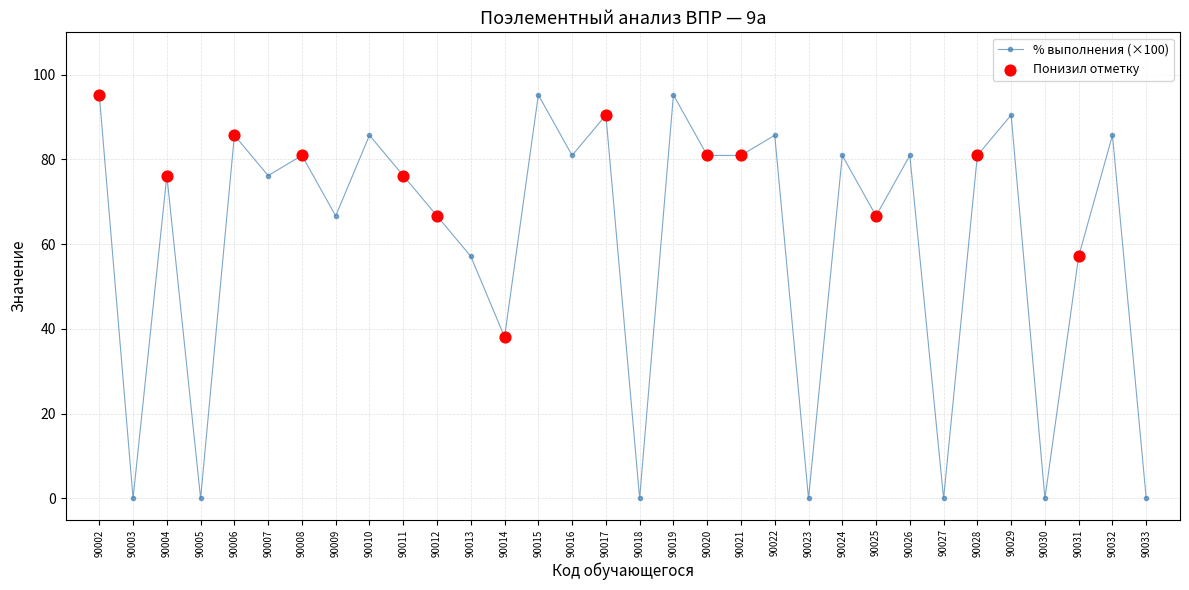

Between 90013 and 90027, which is larger?

90013